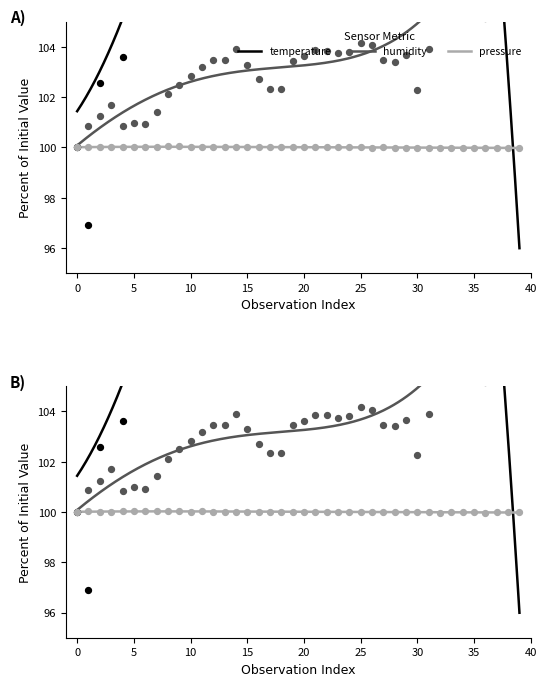

Which series reaches the minimum Y coordinate?

temperature